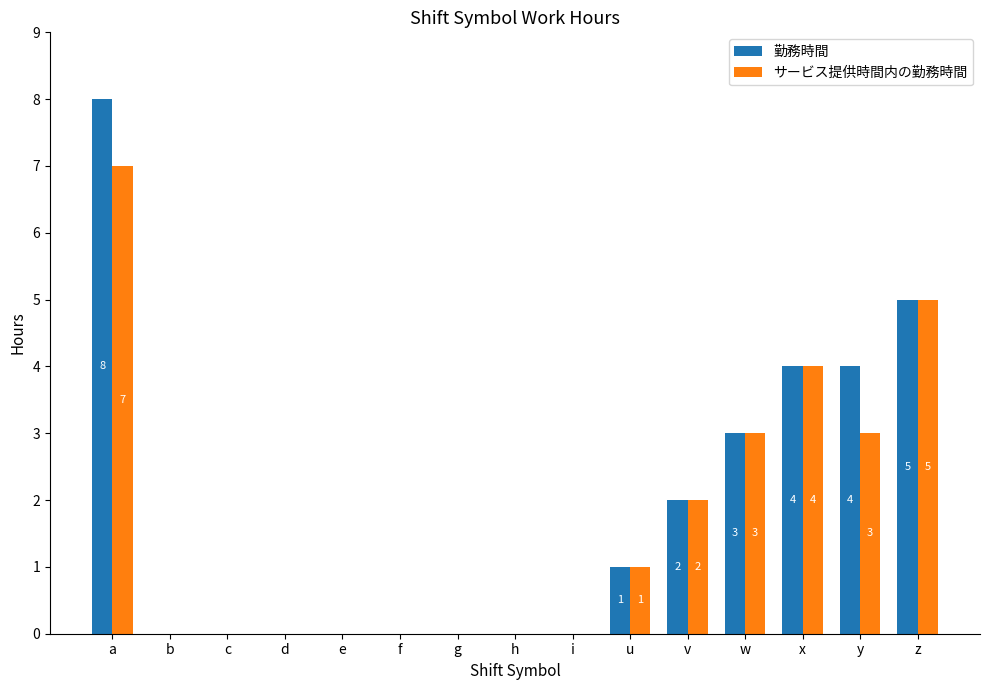

Count the number of categories in the chart.

15